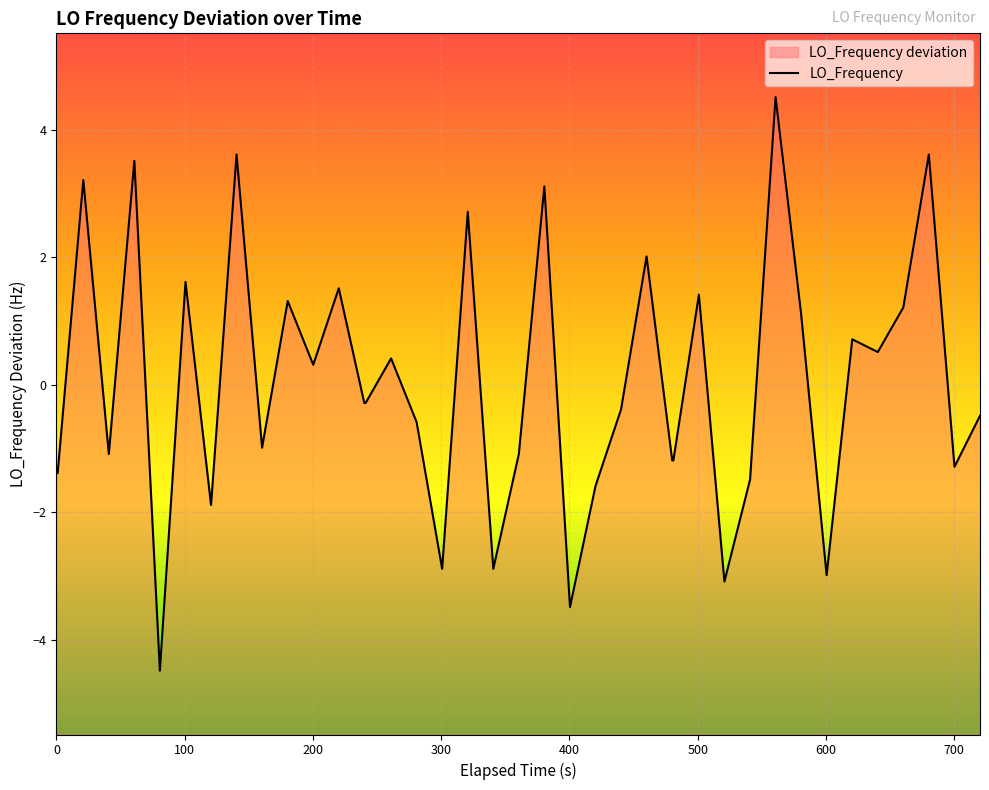

Reading left to right, list all the values displayed in this chart.

-1.4	-1.4	3.2	-1.1	3.5	-4.5	1.6	-1.9	3.6	-1.0	1.3	0.3	1.5	-0.3	-0.3	0.4	-0.6	-2.9	2.7	-2.9	-1.1	3.1	-3.5	-1.6	-0.4	2.0	-1.2	-1.2	1.4	-3.1	-1.5	4.5	1.1	-3.0	0.7	0.5	1.2	3.6	-1.3	-0.5